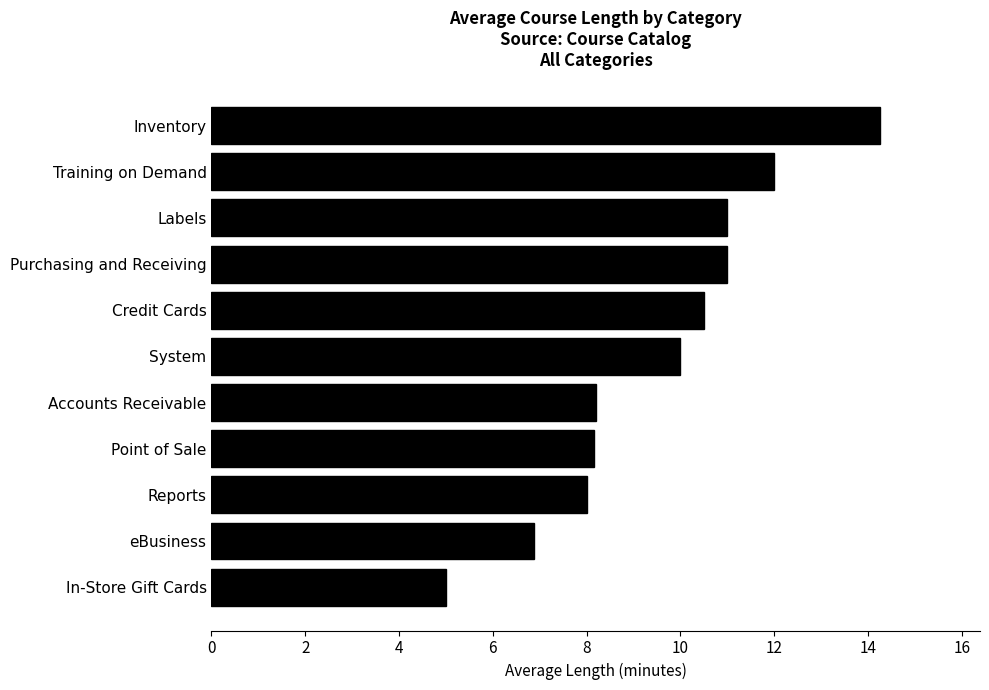

Does the chart contain any negative values?

No